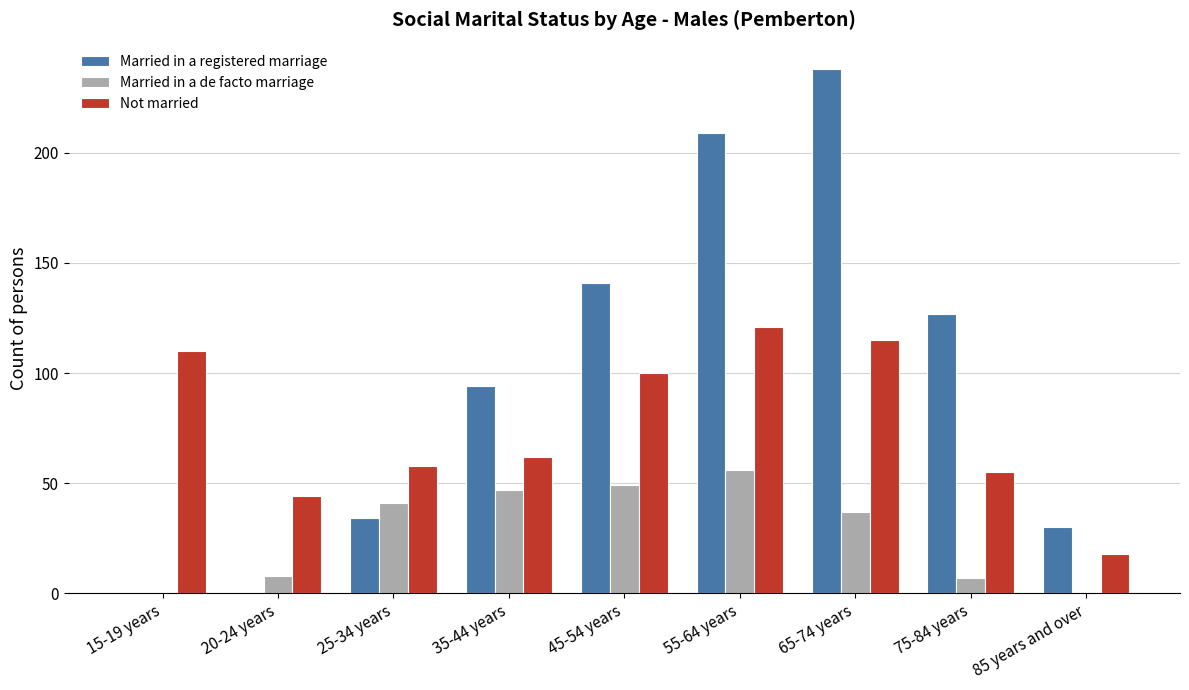

How many data points does each series have?

9